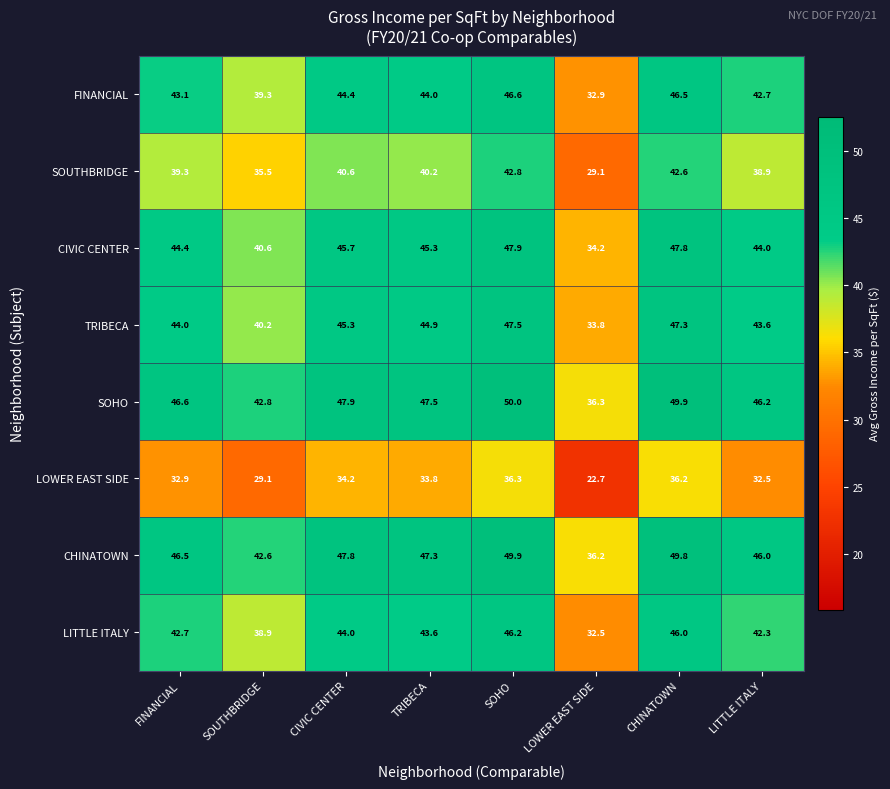

True or false: TRIBECA has a value of 13.3 at FINANCIAL.

False